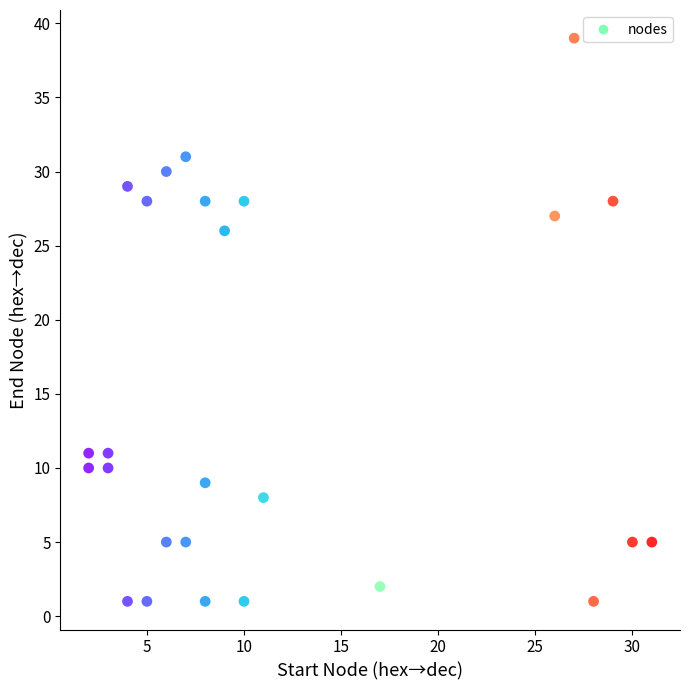

What Y value in the scatter plot is closest to 20?

26